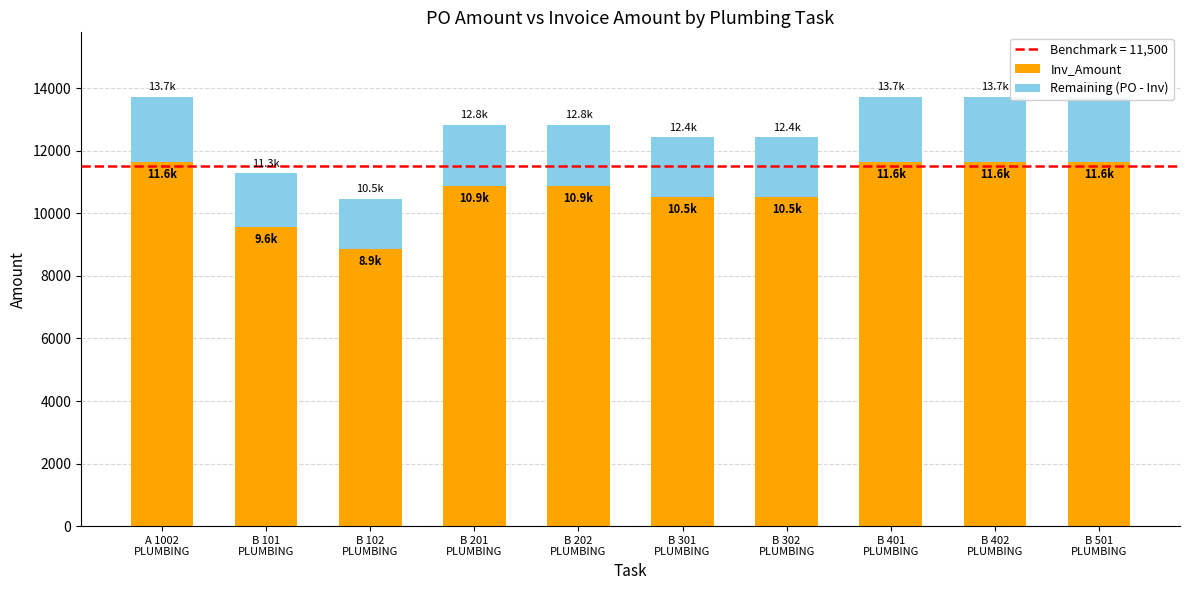

Reading right to left, extract all data points from this chart.

Inv_Amount: B 501
PLUMBING=11634.3	B 402
PLUMBING=11634.3	B 401
PLUMBING=11634.3	B 302
PLUMBING=10530.0	B 301
PLUMBING=10530.0	B 202
PLUMBING=10881.0	B 201
PLUMBING=10881.0	B 102
PLUMBING=8859.2	B 101
PLUMBING=9561.2	A 1002
PLUMBING=11634.3
Remaining (PO - Inv): B 501
PLUMBING=2094.2	B 402
PLUMBING=2094.2	B 401
PLUMBING=2094.2	B 302
PLUMBING=1895.4	B 301
PLUMBING=1895.4	B 202
PLUMBING=1958.6	B 201
PLUMBING=1958.6	B 102
PLUMBING=1594.7	B 101
PLUMBING=1721.0	A 1002
PLUMBING=2094.2